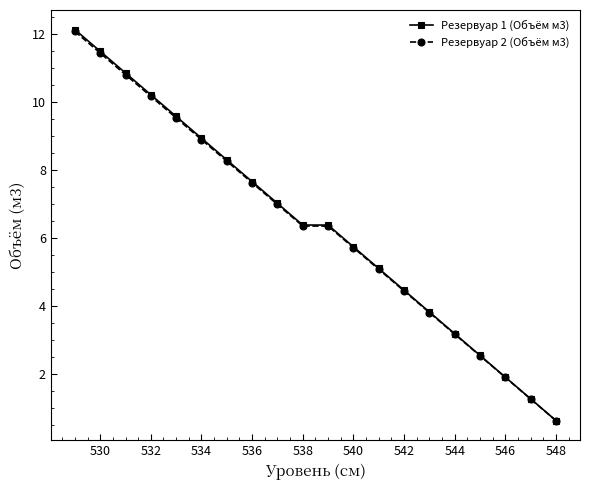

What is the total value across all series at 548?

1.3